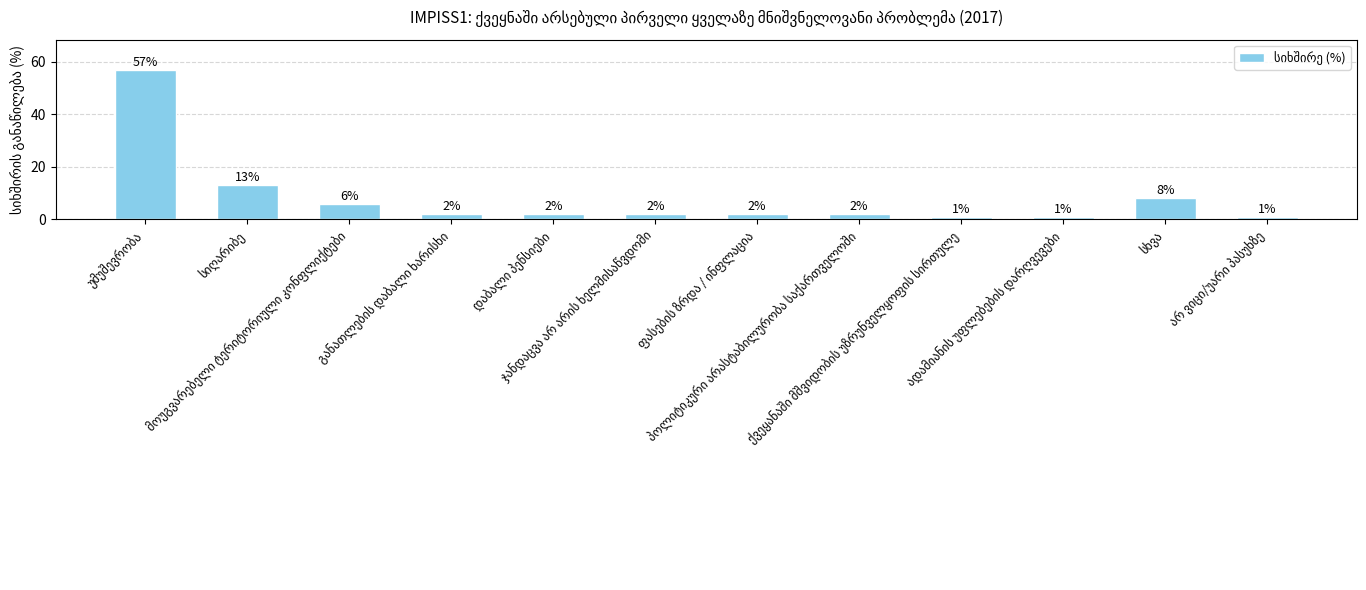

What is the difference between the maximum and minimum values?

56